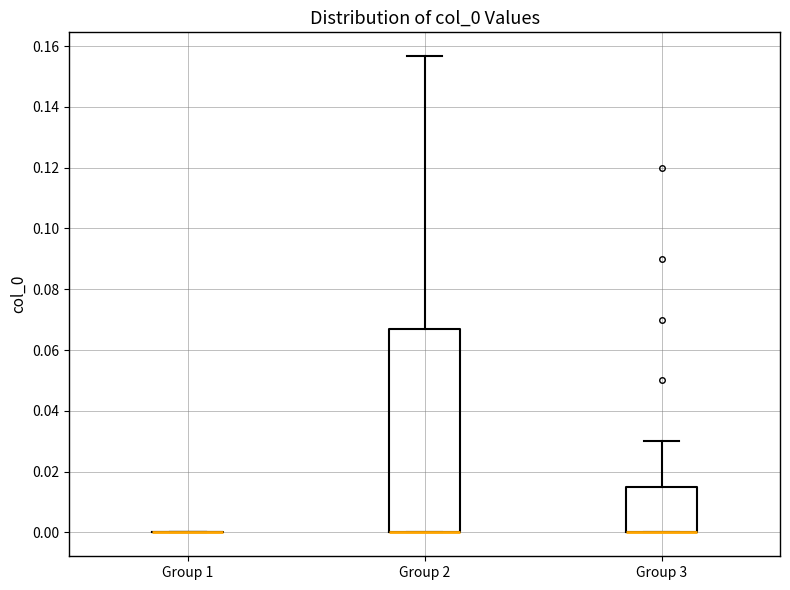

Reading left to right, read every box against the y-axis: the position of its median line, the range the box covers, and the ends of its whiskers. The values are not printed on the chart, so give them approximately, as read against the axis.

Group 1: box collapsed to a line at 0.000, whiskers 0.000 to 0.000
Group 2: median 0.000 (drawn on the box's lower edge), box 0.000 to 0.066, whiskers 0.000 to 0.156
Group 3: median 0.000 (drawn on the box's lower edge), box 0.000 to 0.016, whiskers 0.000 to 0.030